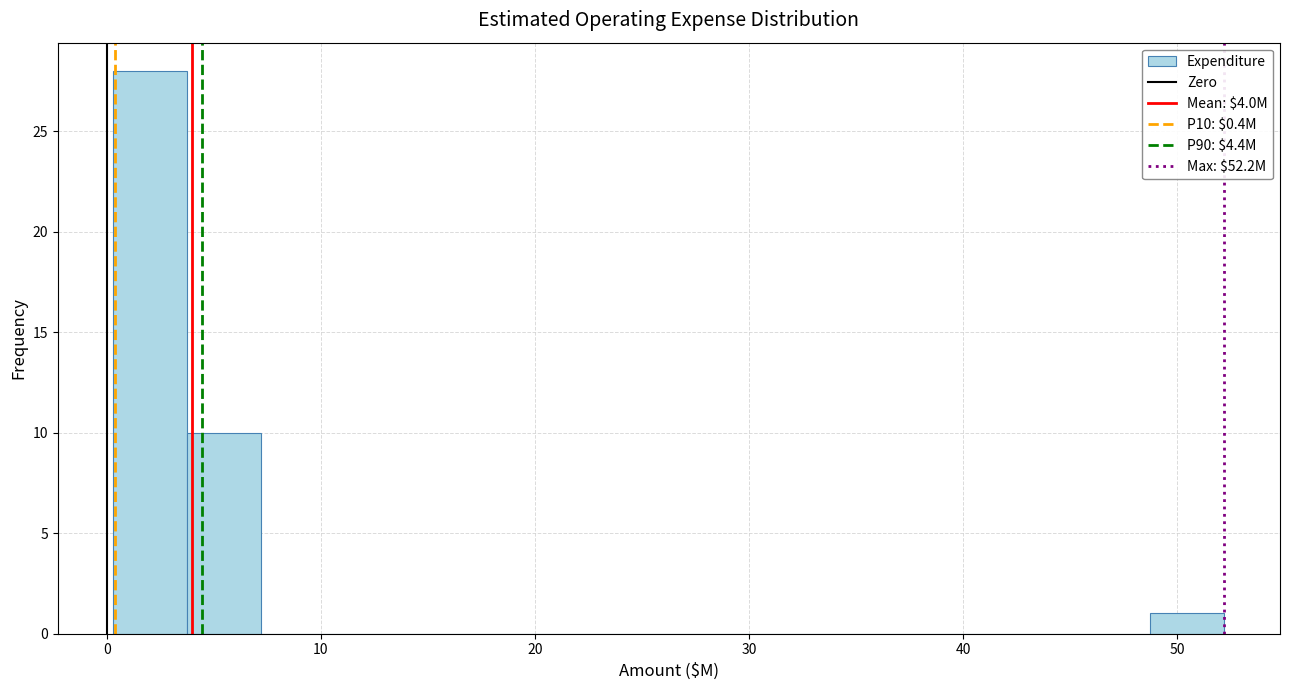

Read against the x-axis, roughly where is the centre of the tallest bar?

2